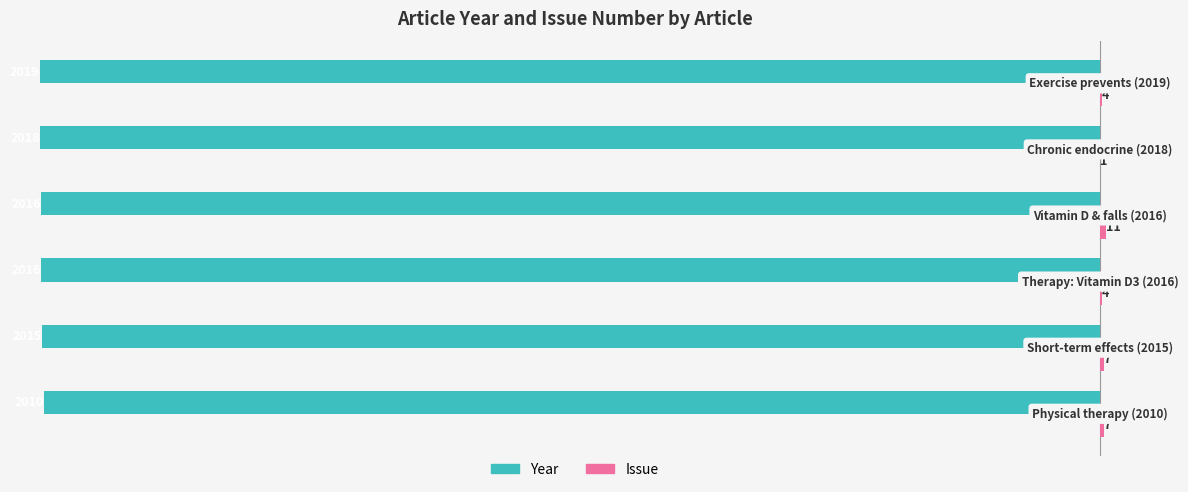

What is the maximum value shown in the chart?

11